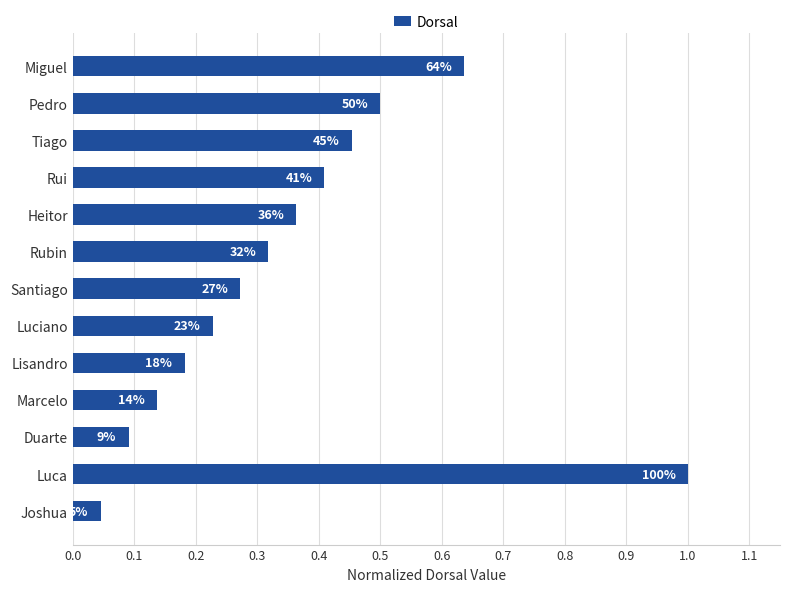

How many bars are there in total?

13